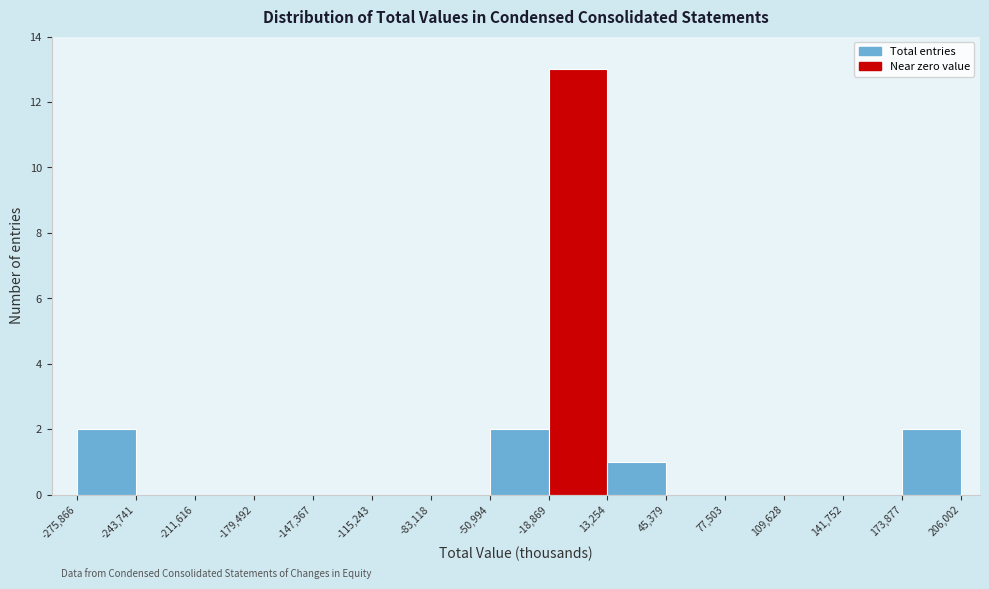

What is the height of the bar covering 173,877 to 206,002 on the x-axis? The values are not printed on the chart, so give them approximately, as read against the axis.

2